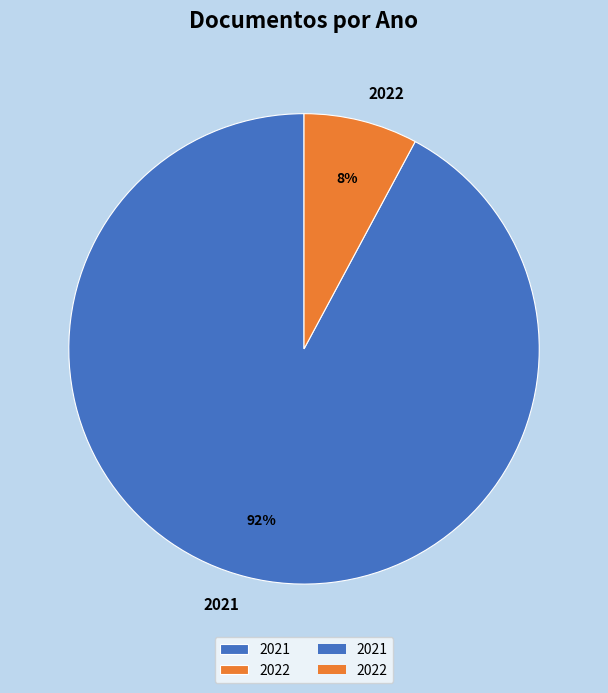

Which category has the biggest portion of the pie?

2021